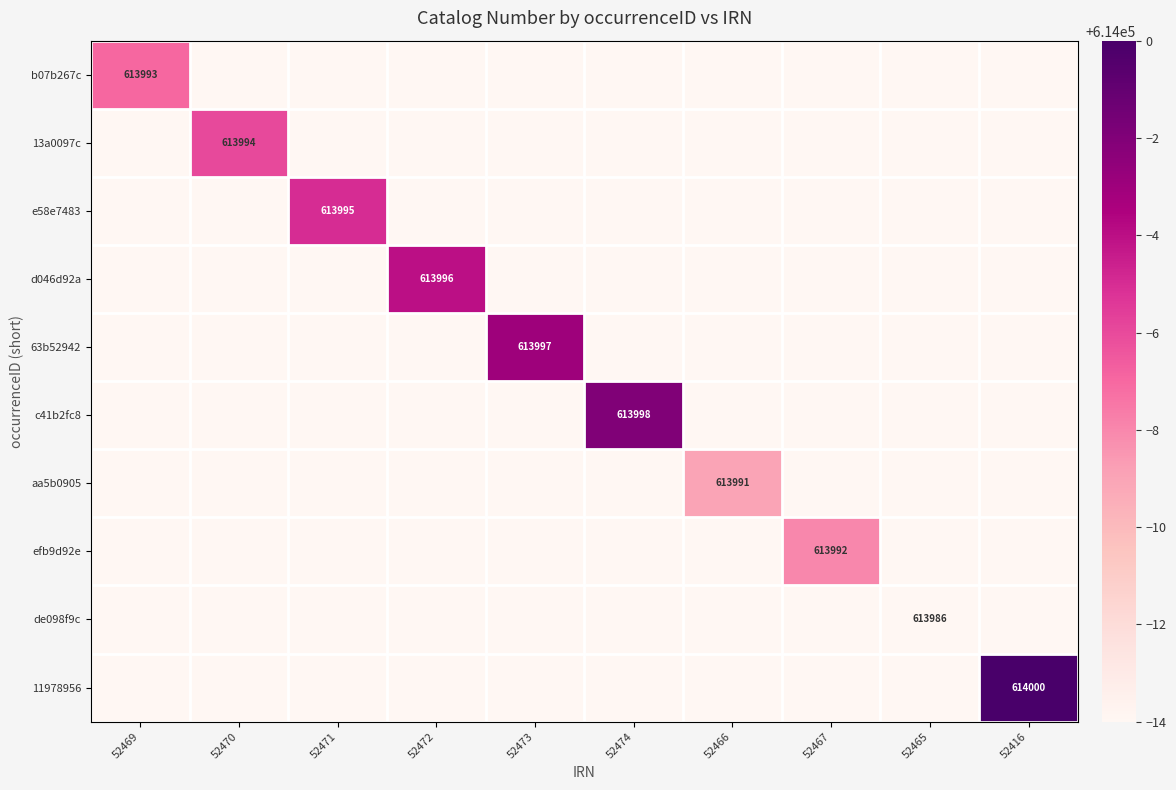

How many values in the e58e7483 series exceed 613986?

1